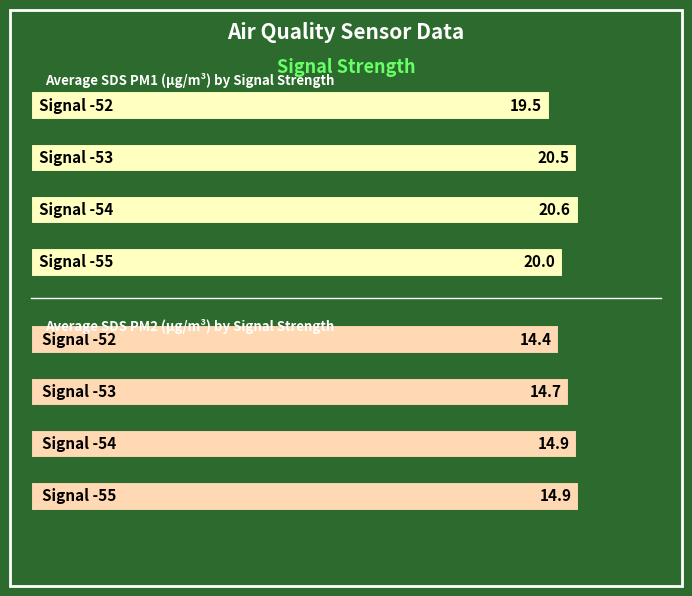

Reading left to right, list all the values displayed in this chart.

Avg SDS PM1: 20.0	20.6	20.5	19.5
Avg SDS PM2: 14.9	14.9	14.7	14.4